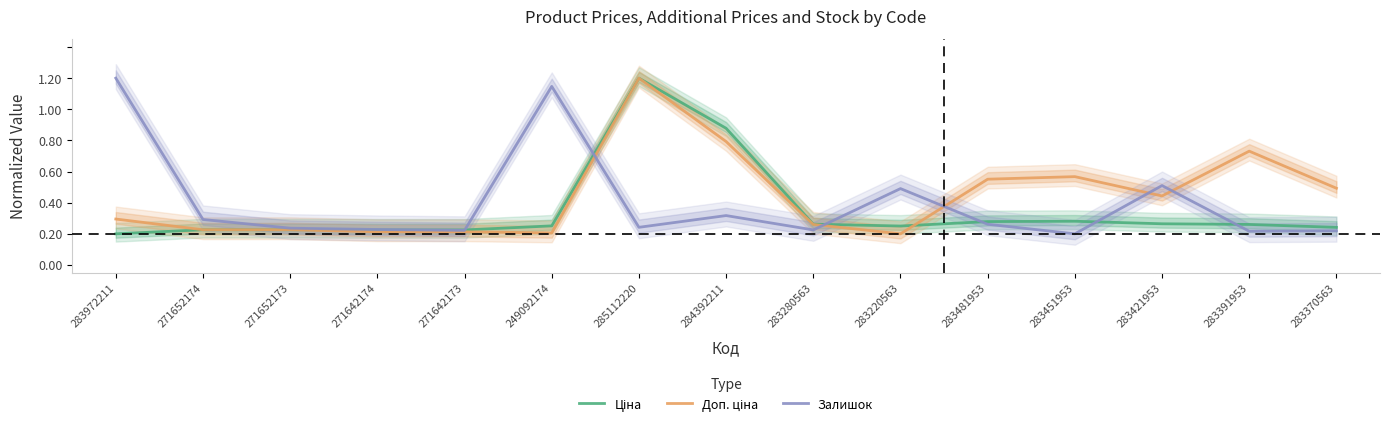

How many times do Залишок and Доп. ціна cross each other?

5